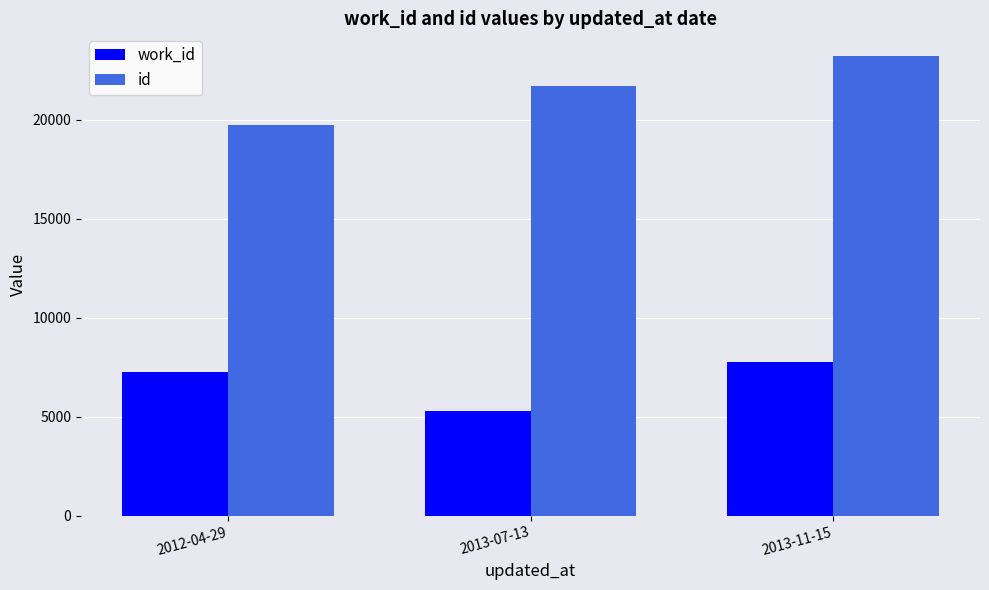

Which category has the highest value in the id series?

2013-11-15